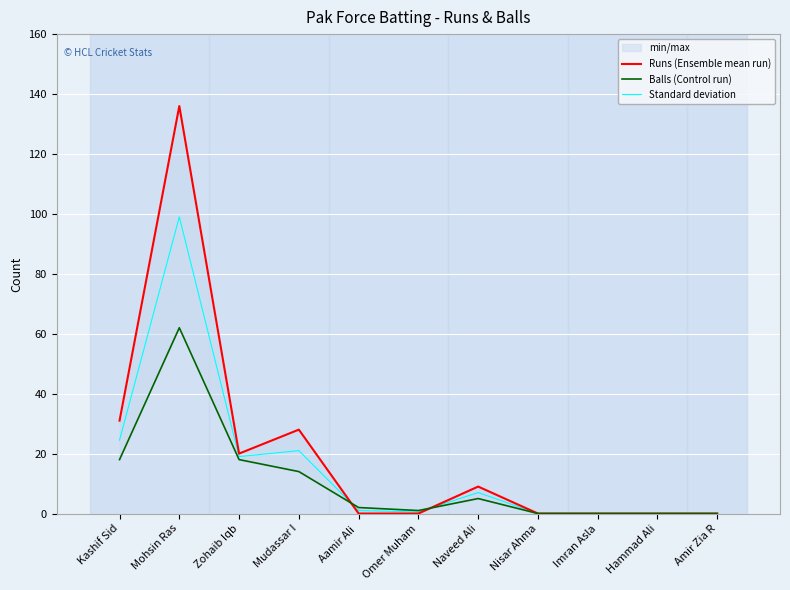

Is the value of Standard deviation at Zohaib Iqb greater than the value of Balls (Control run) at Omer Muham?

Yes